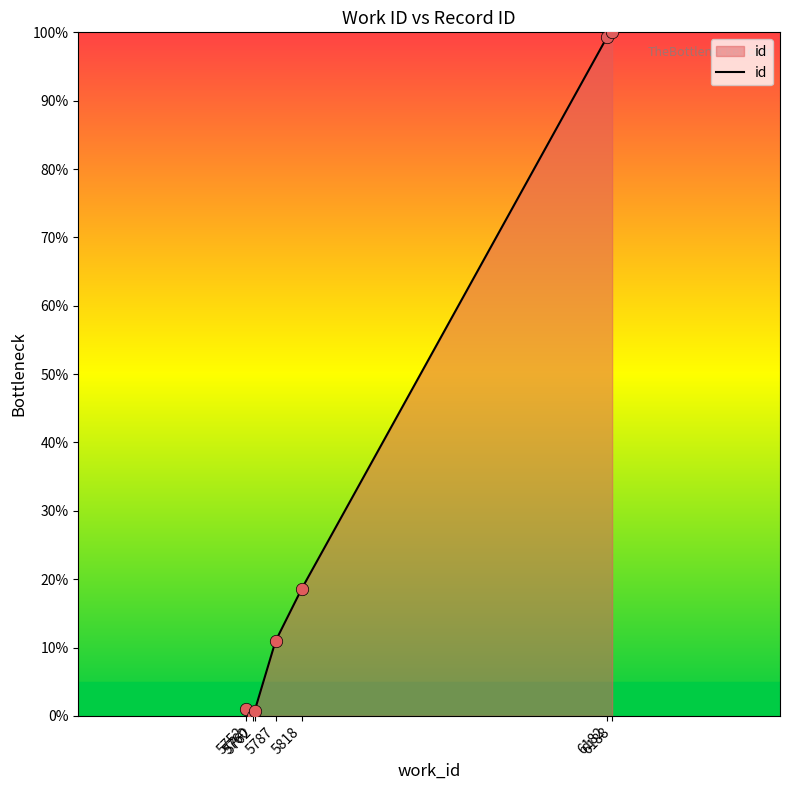

What is the change in value from 5760 to 5818?

+18.6